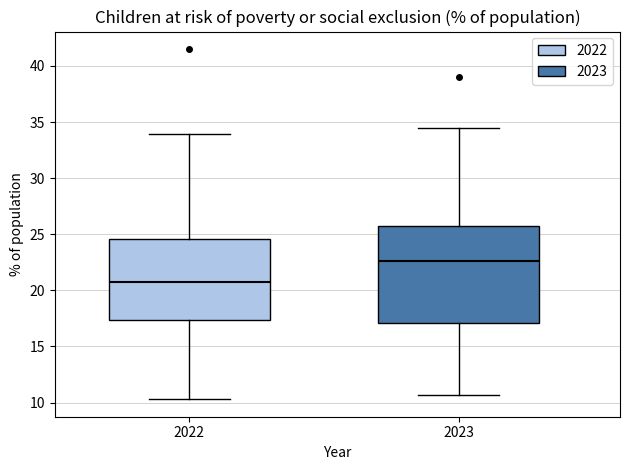

Reading left to right, read every box against the y-axis: the position of its median line, the range the box covers, and the ends of its whiskers. The values are not printed on the chart, so give them approximately, as read against the axis.

2022: median 20.5, box 17.5 to 24.5, whiskers 10.5 to 34.0
2023: median 22.5, box 17.0 to 25.5, whiskers 10.5 to 34.5